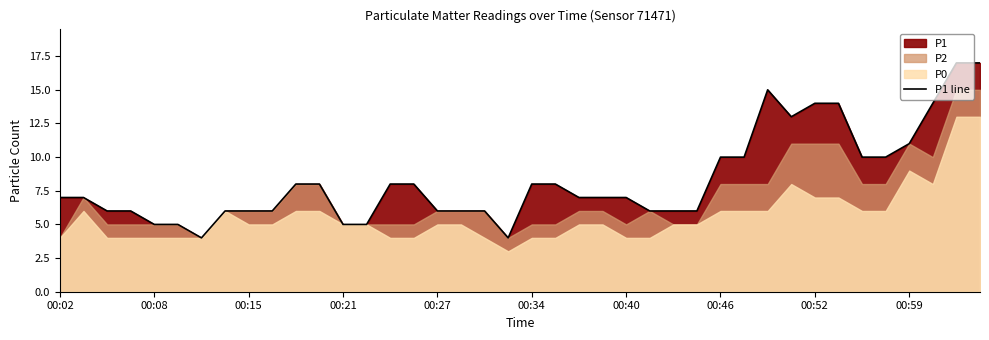

How many categories are shown in the chart?

40